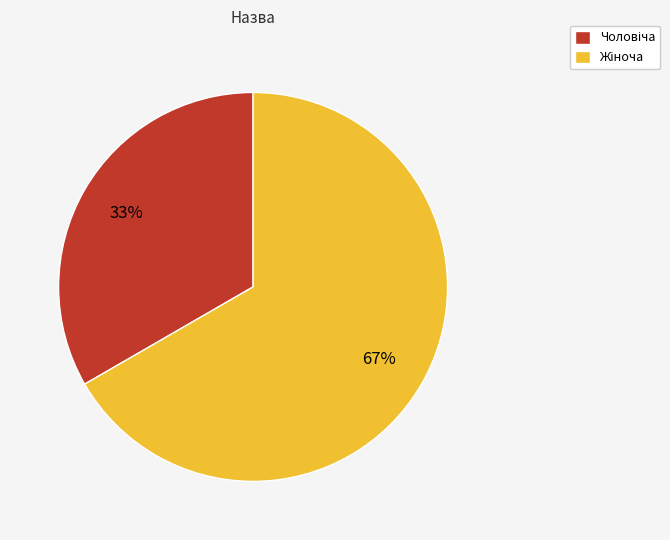

Is there a majority slice in this chart?

Yes